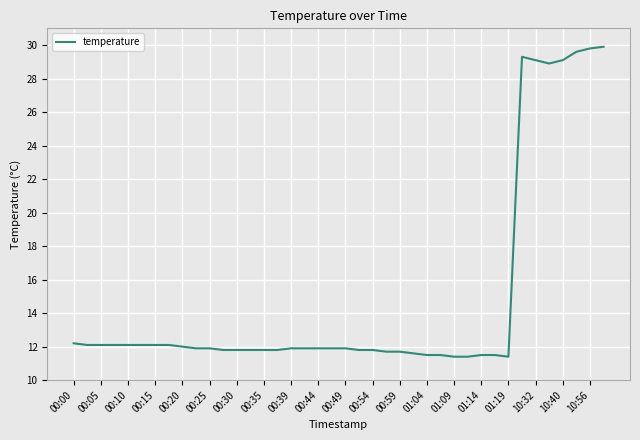

What is the smallest value displayed?

11.4